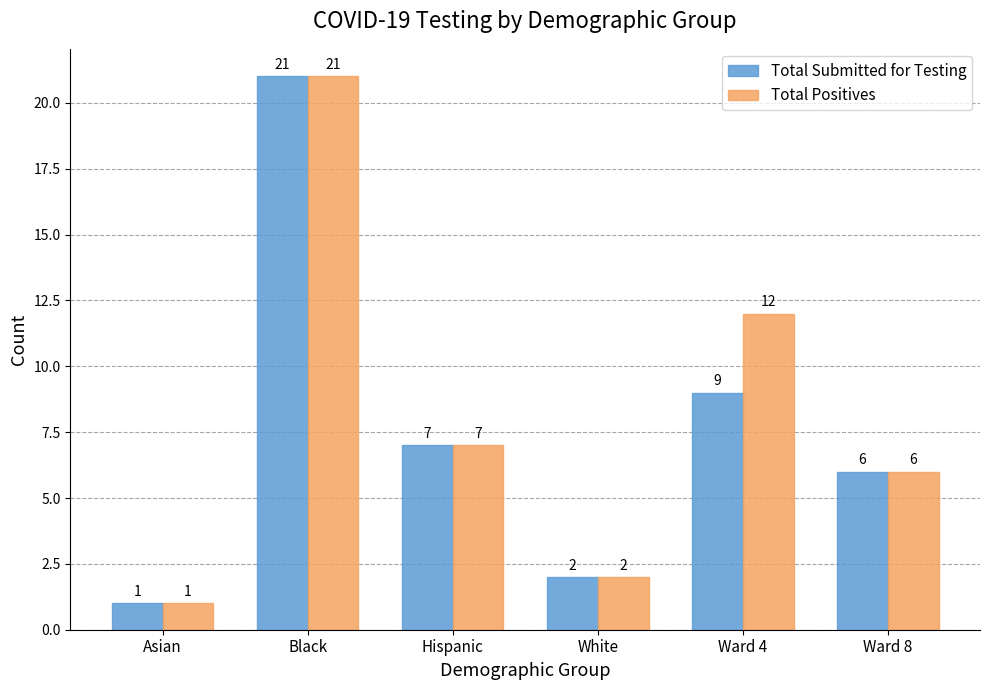

Rank the series by their average value, from lowest to highest.

Total Submitted for Testing, Total Positives